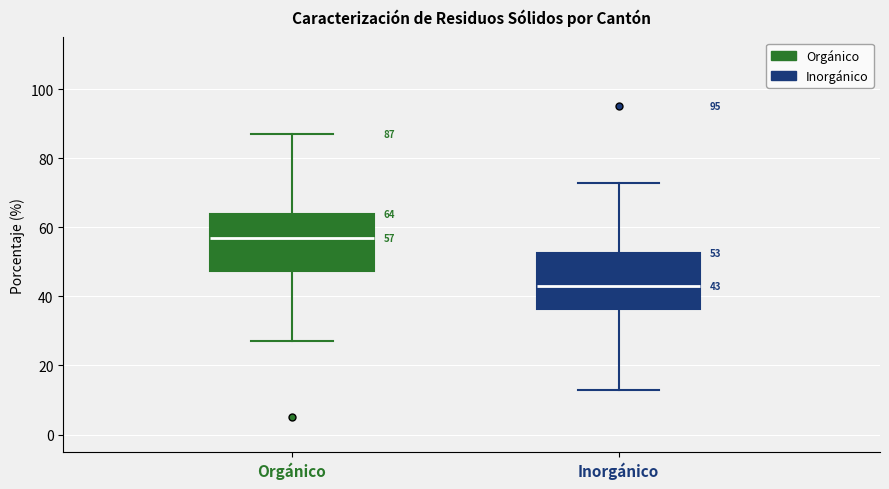

Which box's median line is the lowest?

Inorgánico